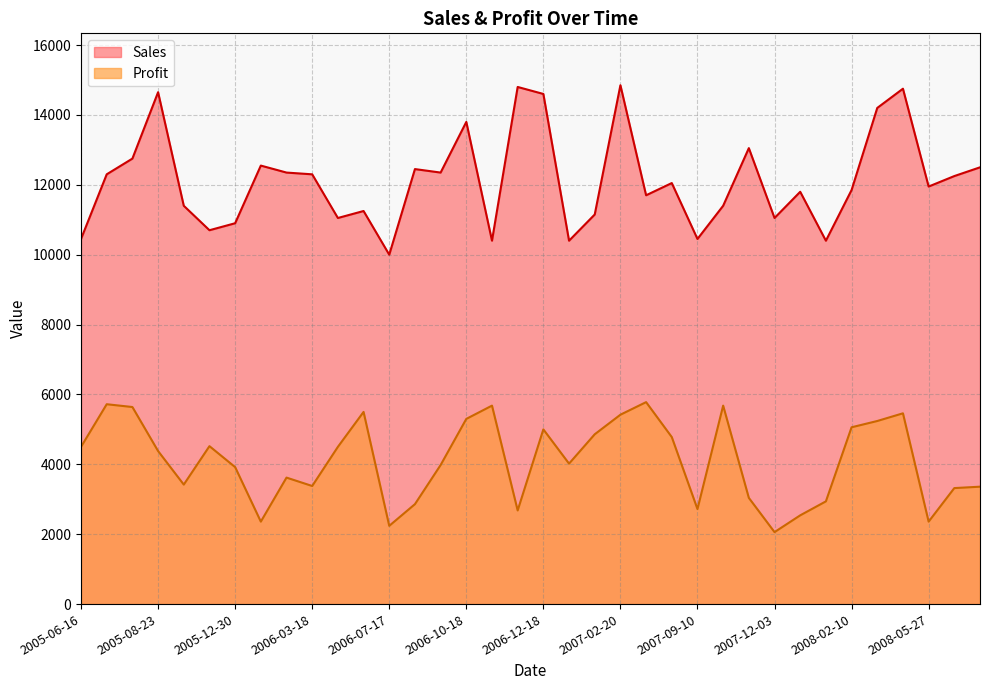

What is the sum of all Profit values?

147840